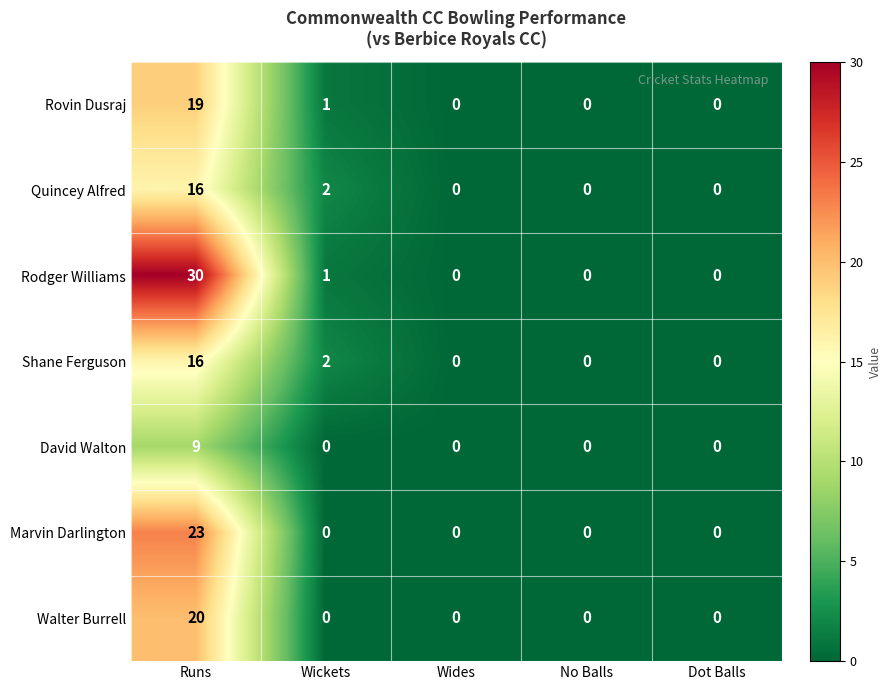

What is the sum of the Shane Ferguson values at Wickets and Runs?

18